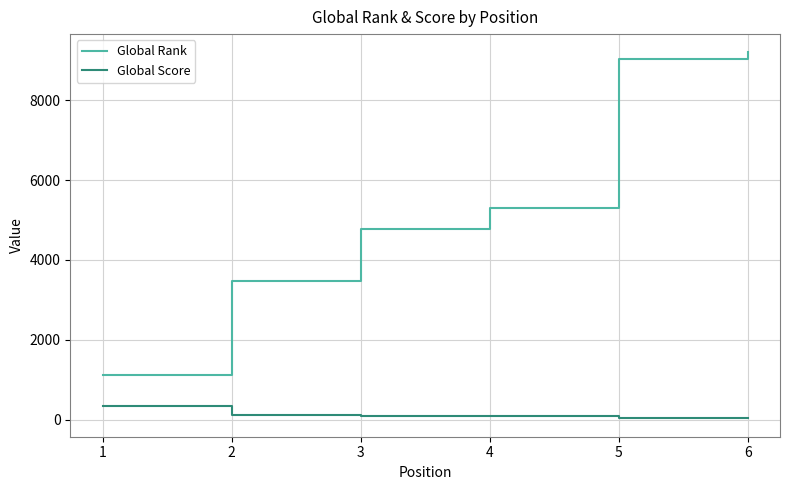

True or false: Global Score and Global Rank cross at least once.

False